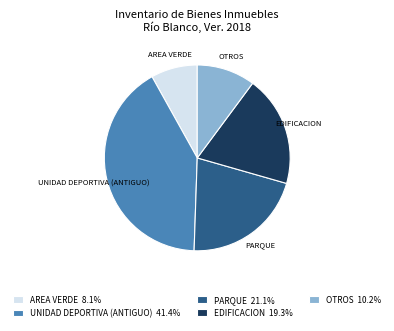

Is PARQUE the majority of the pie?

No